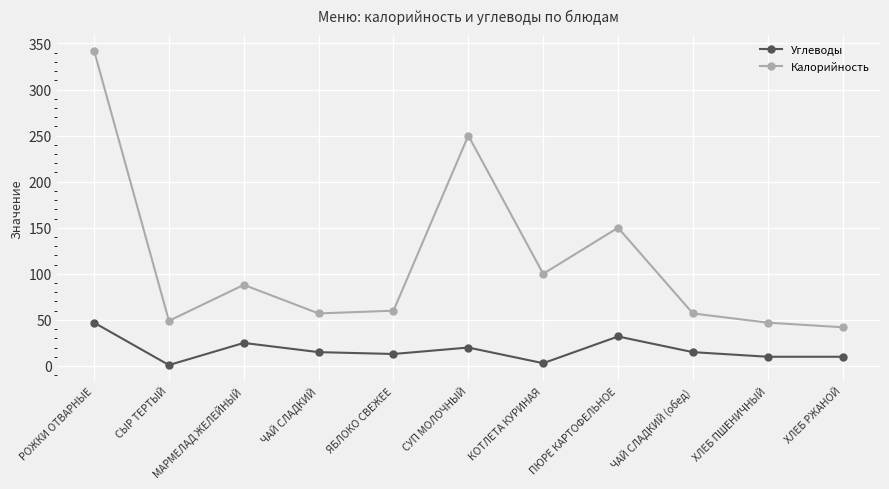

At how many categories does at least one series exceed 254?

1